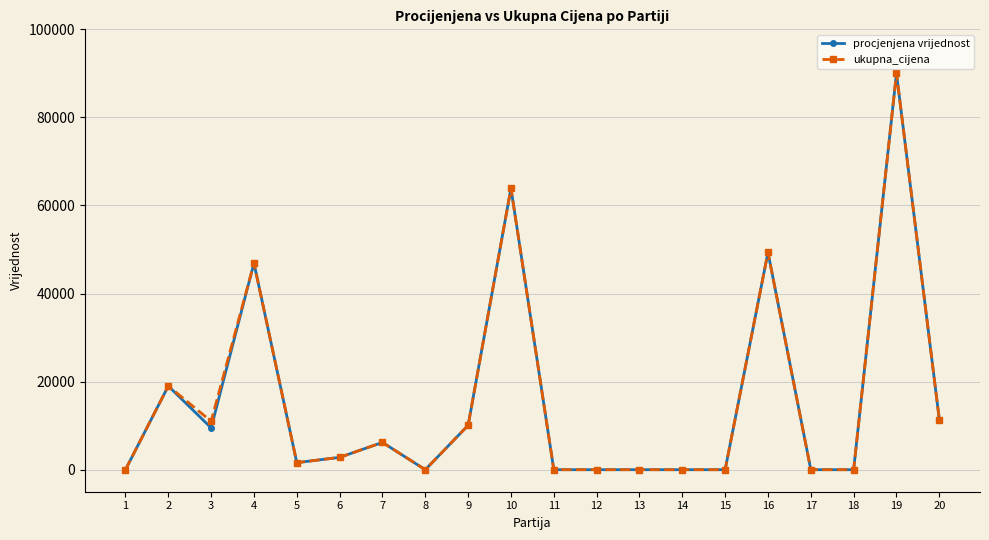

The value of ukupna_cijena at 13 is 0.0. True or false?

True